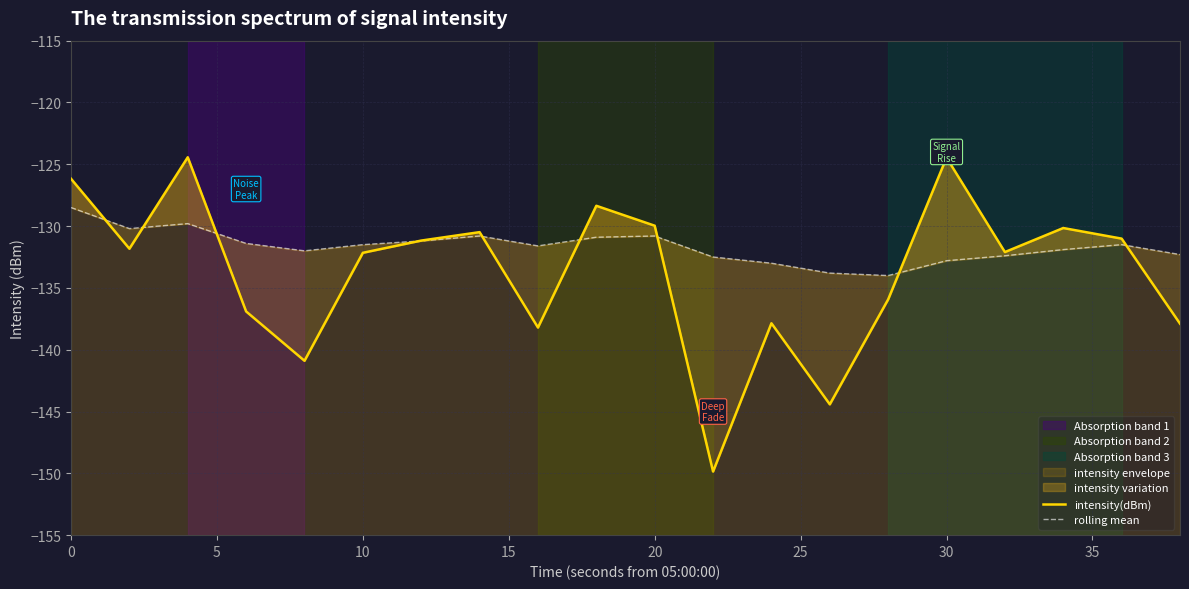

What is the highest value of the intensity envelope series?

-124.4